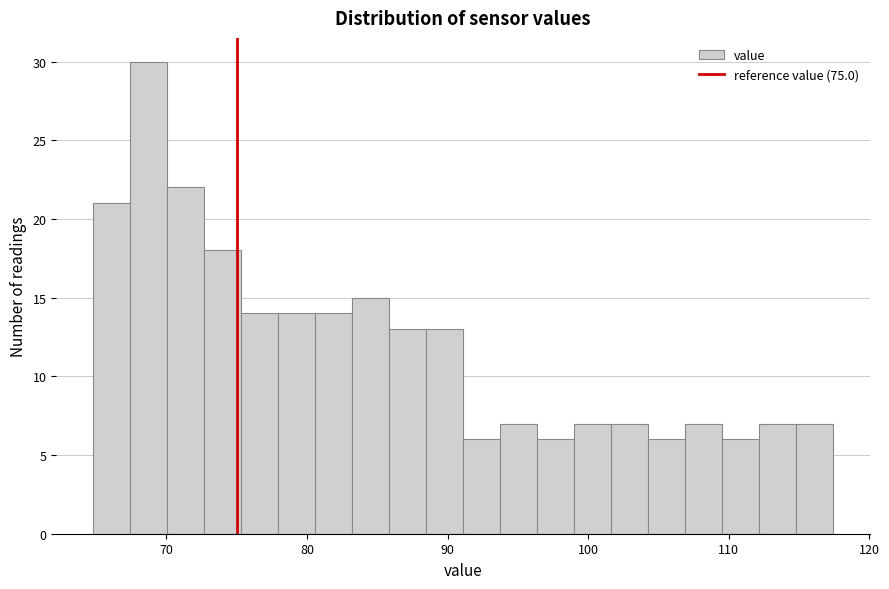

Around what value on the x-axis is the tallest bar? Give the approximate position of its centre, as read against the axis.

69